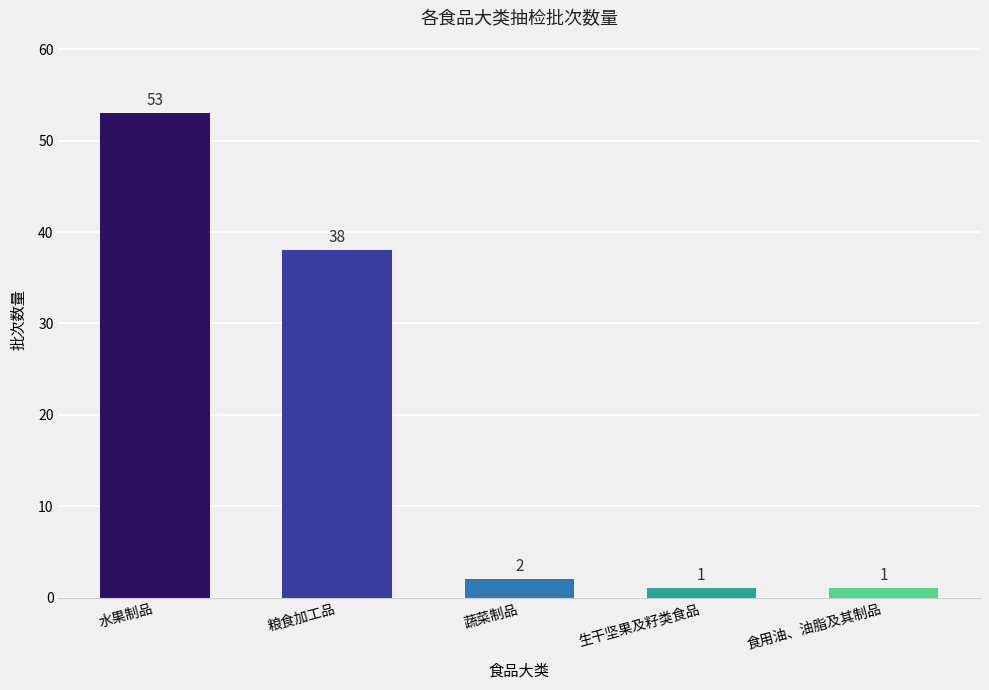

What is the label of the 3rd bar from the left?

蔬菜制品